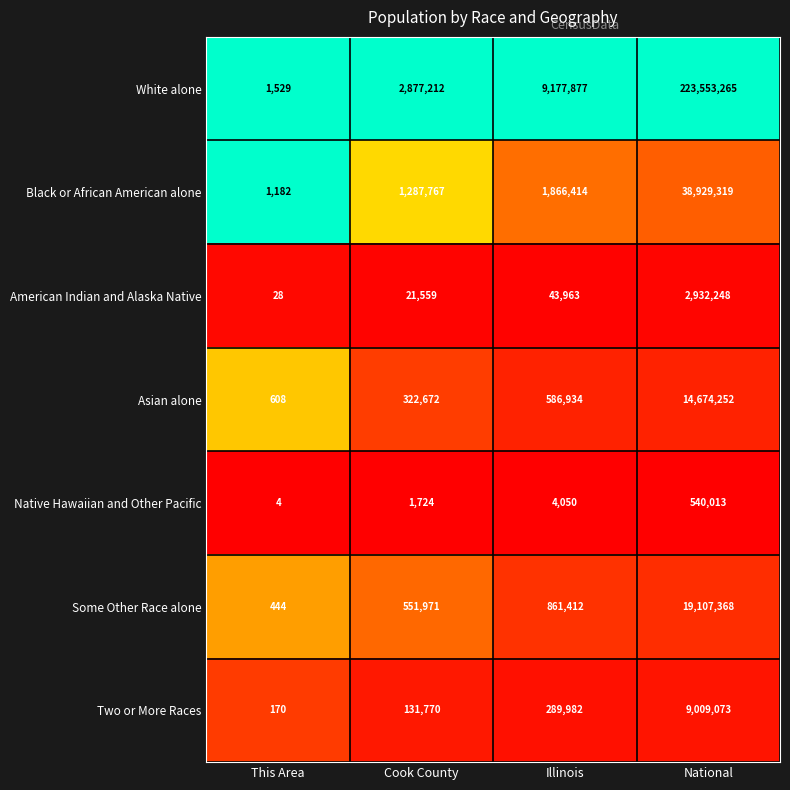

Which series has the widest spread of values?

White alone